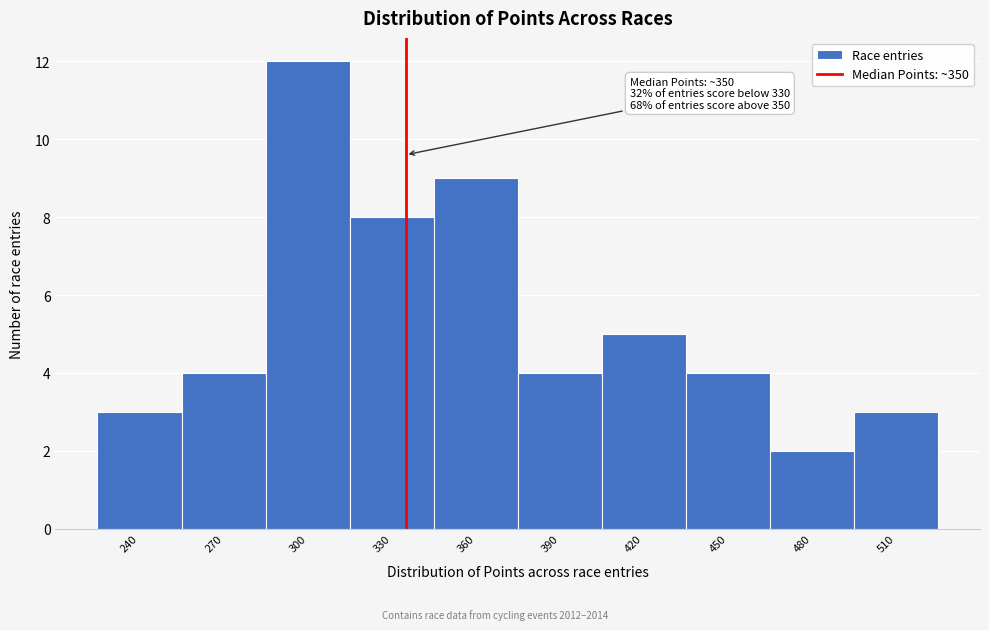

Reading left to right, what are all the values shown in this chart?

3	4	12	8	9	4	5	4	2	3